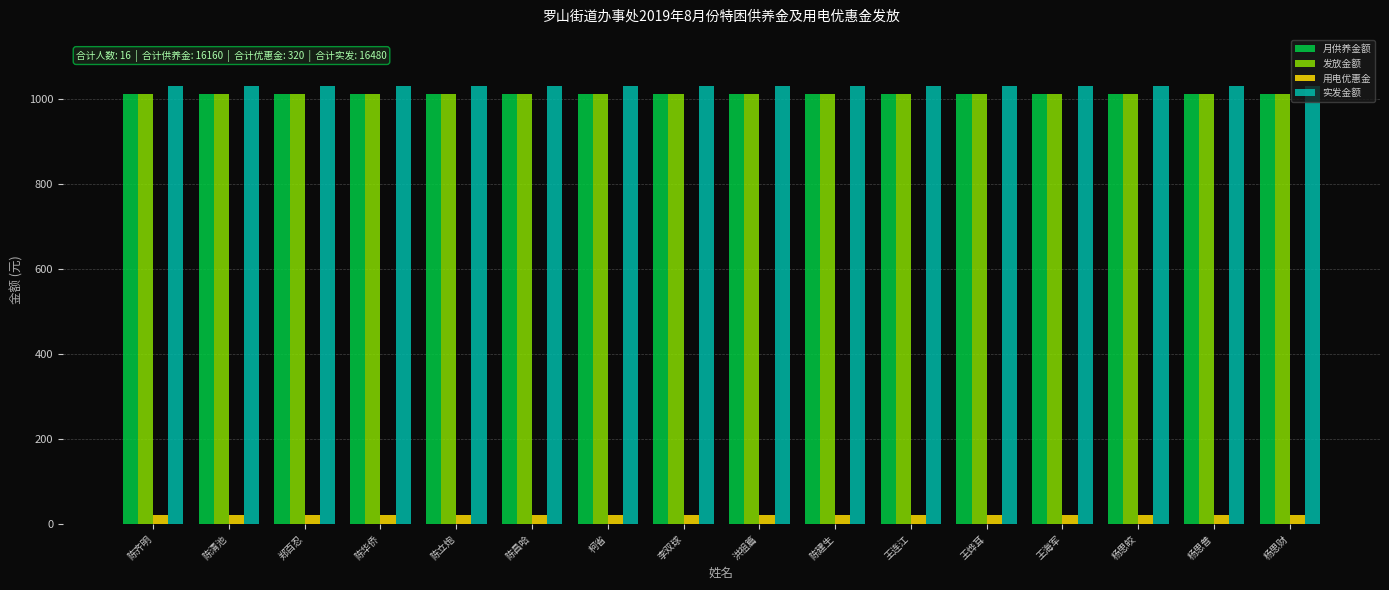

What is the maximum value shown in the chart?

1030